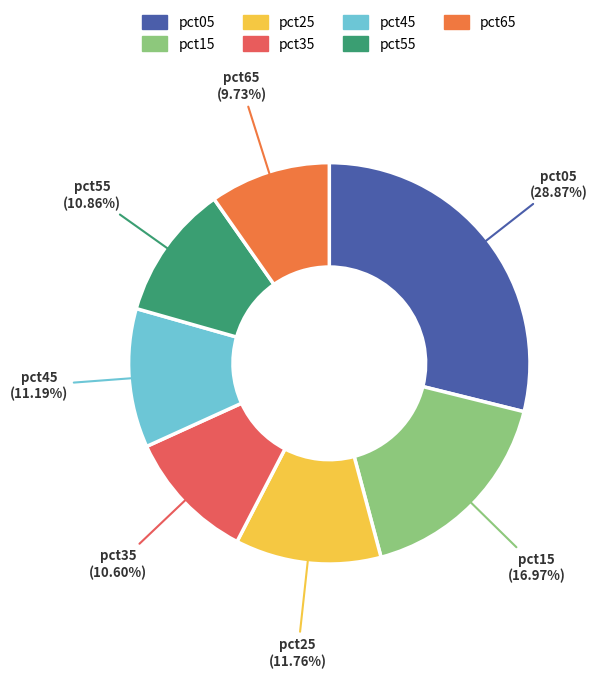

Does pct35 account for over 50% of the chart?

No